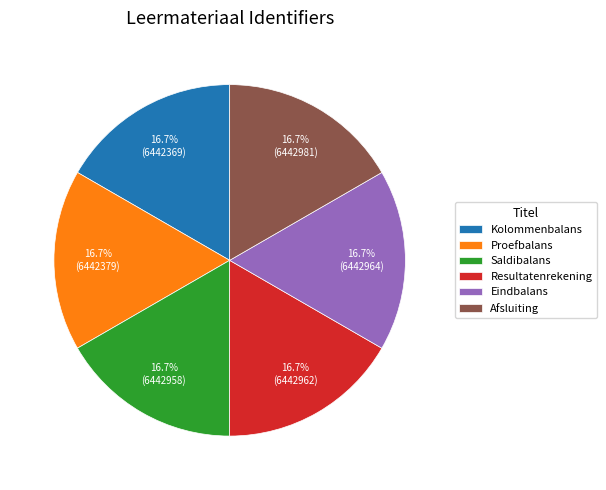

Approximately how many times larger is the value at Afsluiting compared to Proefbalans?

1.0